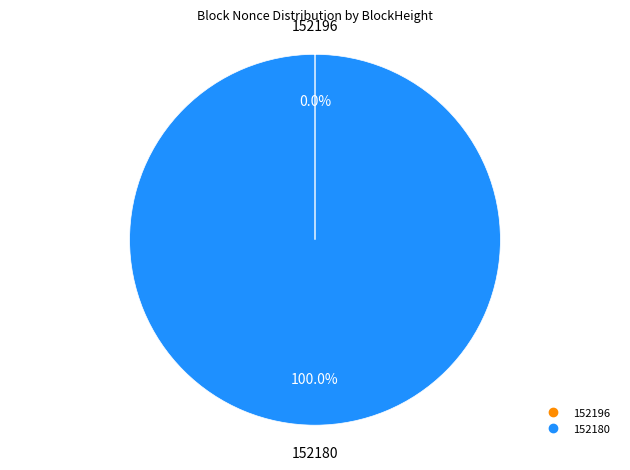

True or false: 152180 accounts for 100% of the total.

True